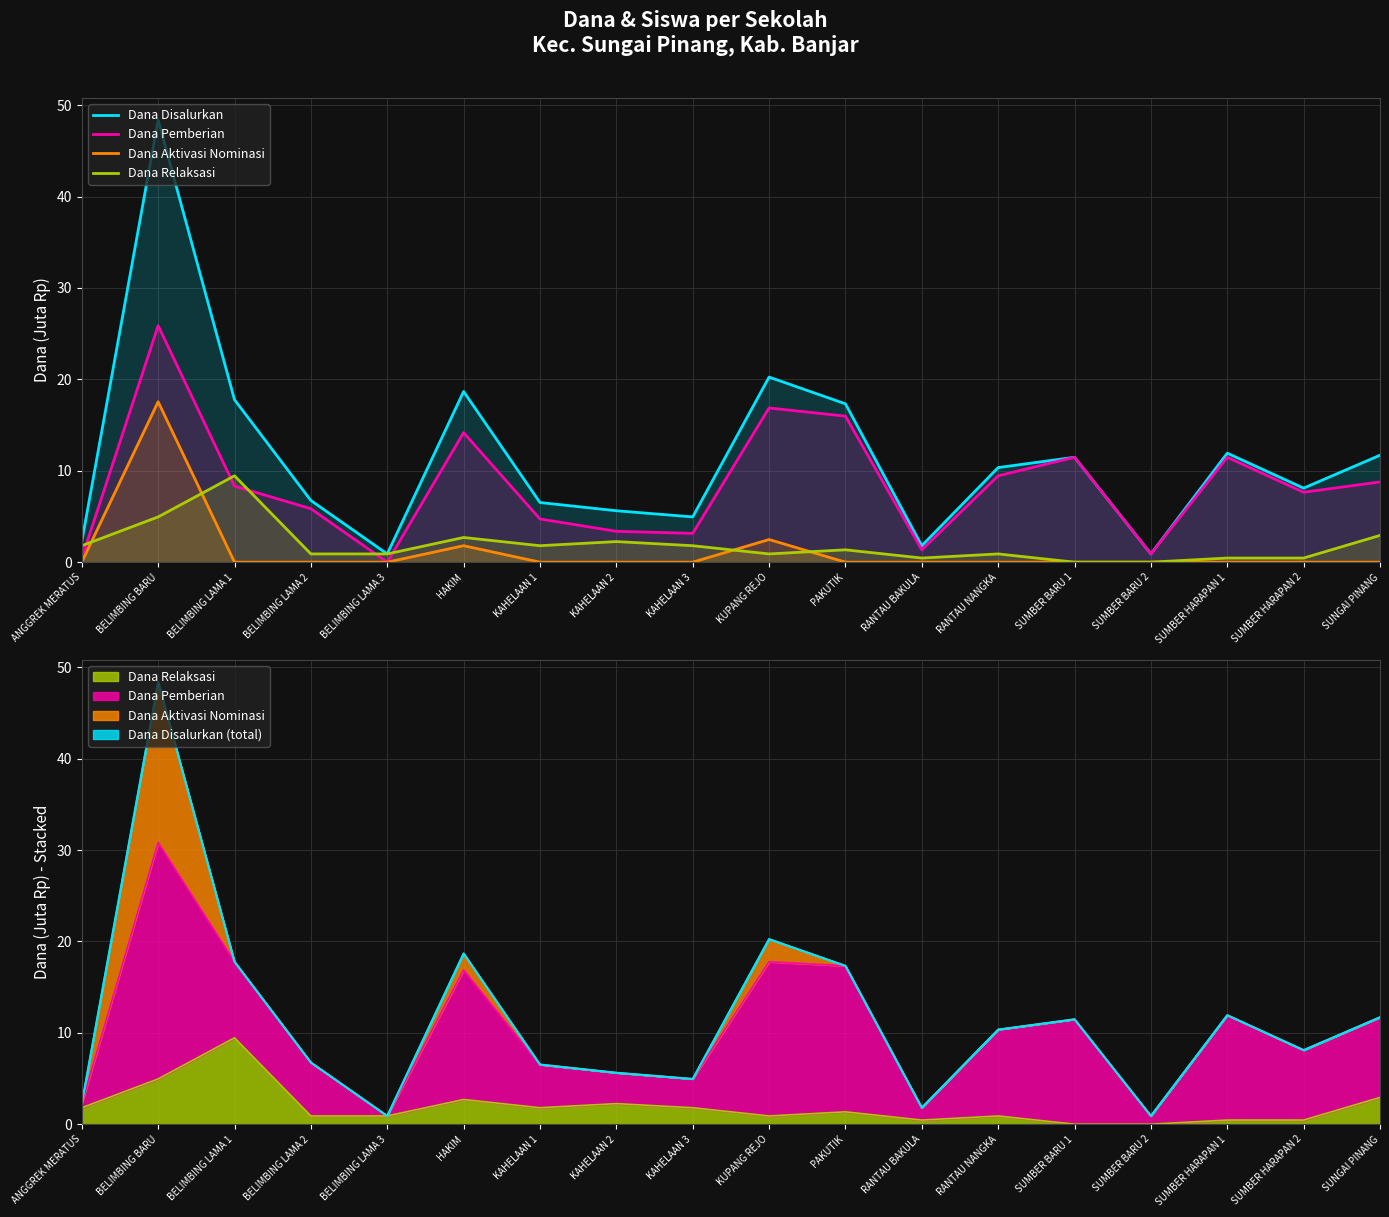

The Dana Relaksasi series shows 0.5 at RANTAU BAKULA. True or false?

True